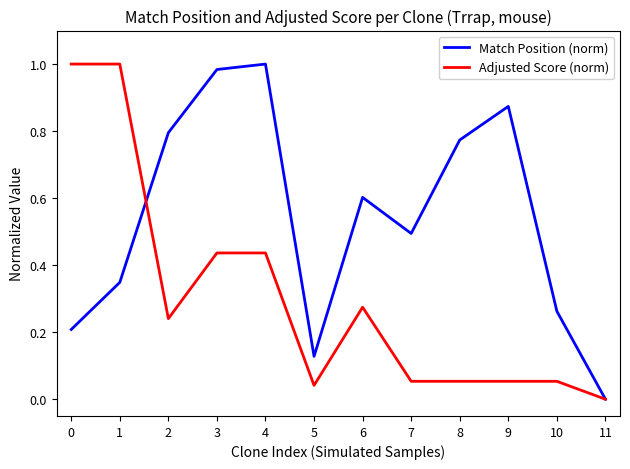

What are all the series names shown in the legend?

Match Position (norm), Adjusted Score (norm)